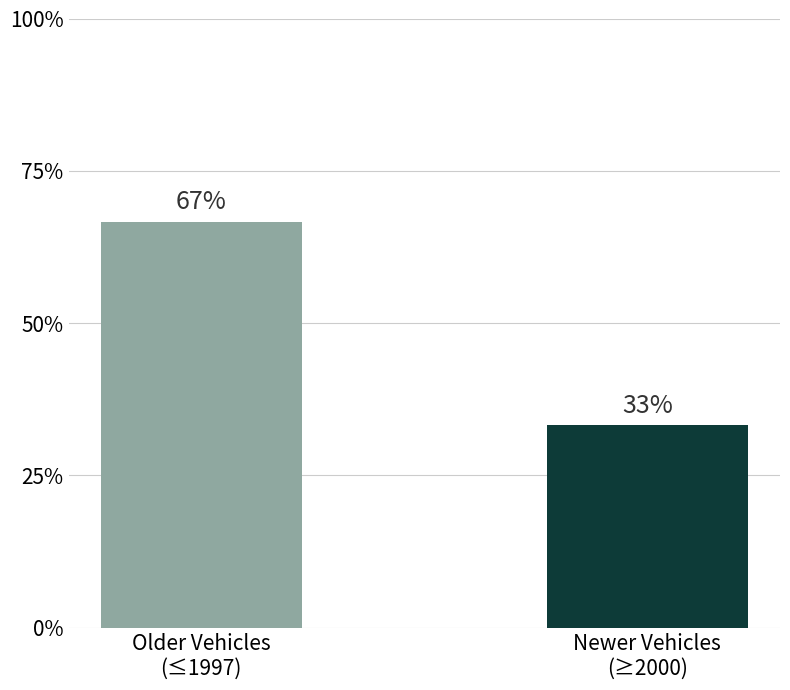

Are the bars horizontal?

No